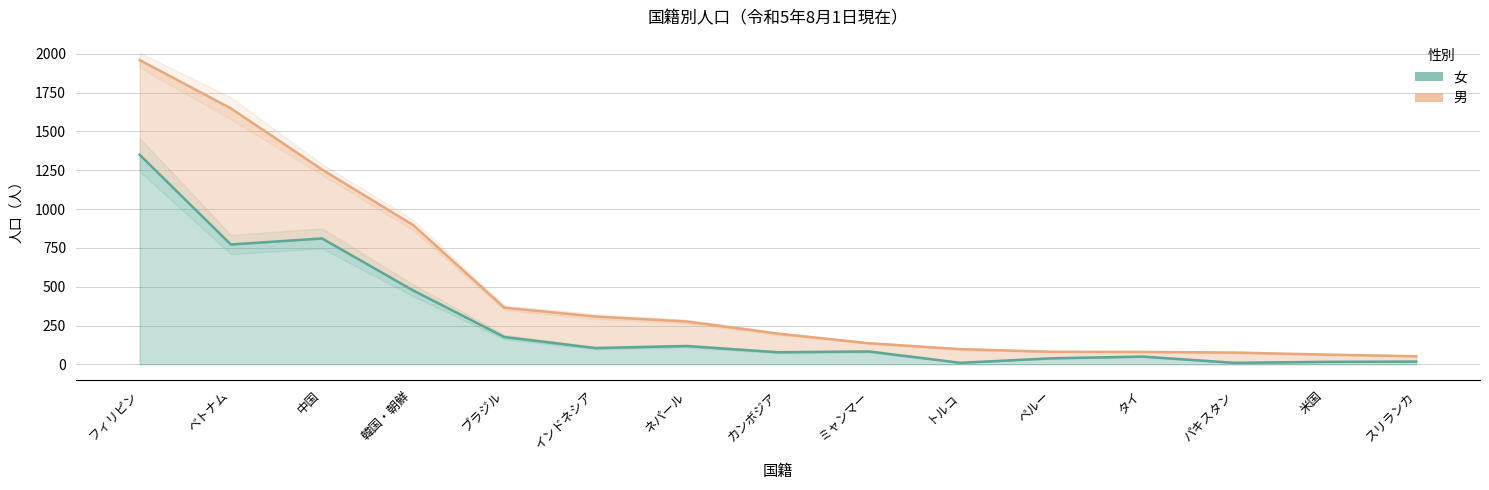

What is the sum of the values at ネパール and カンボジア?

196